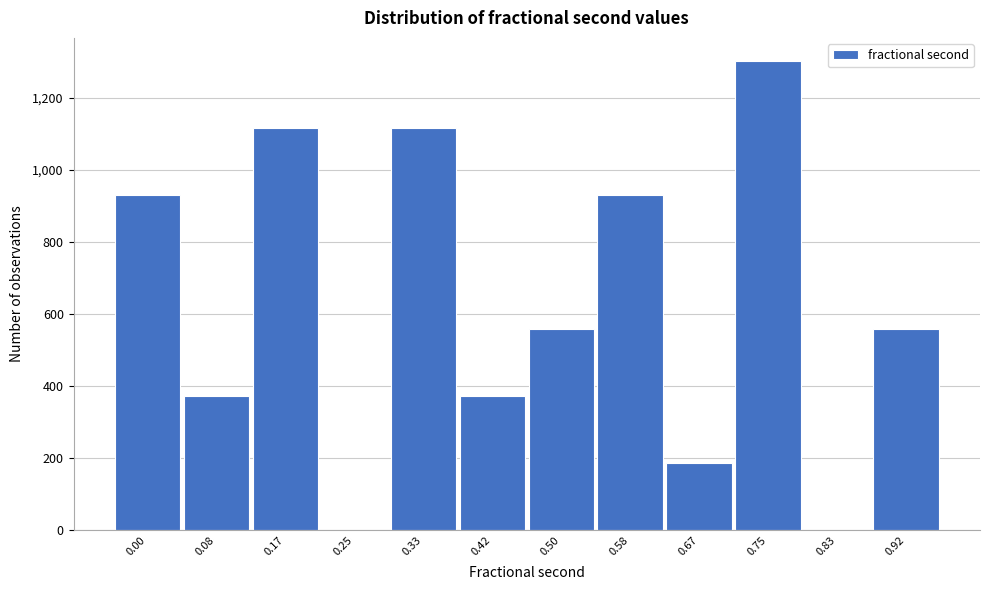

Reading left to right, what are all the values shown in this chart?

0.00=930	0.08=372	0.17=1116	0.25=0	0.33=1116	0.42=372	0.50=558	0.58=930	0.67=186	0.75=1302	0.83=0	0.92=558